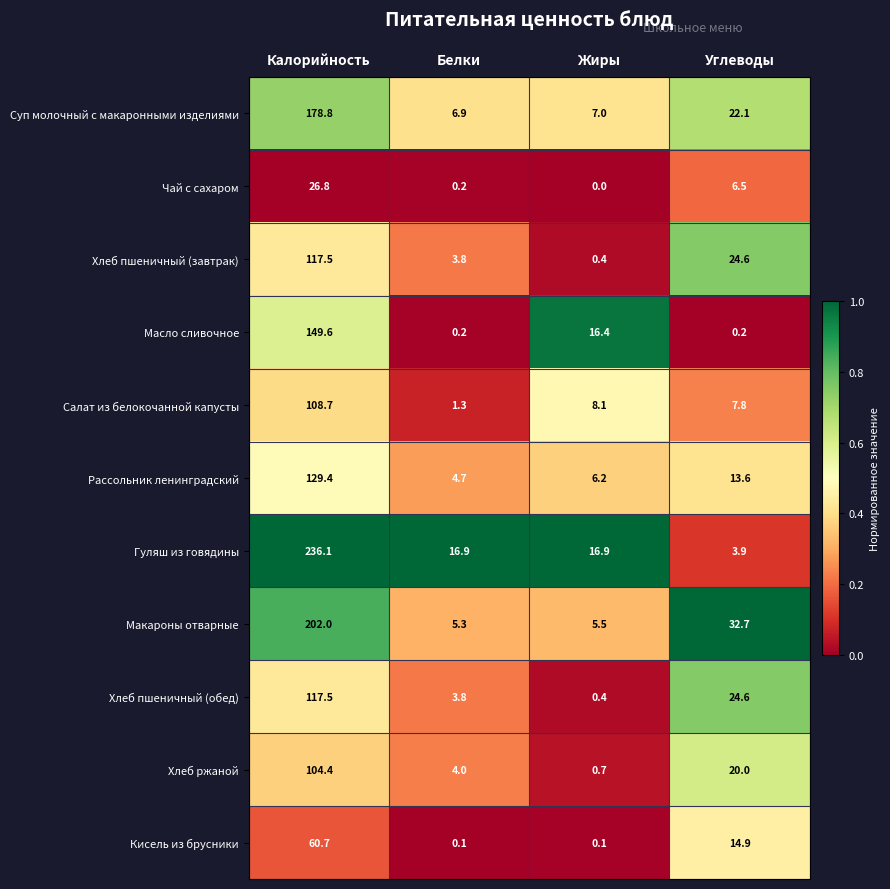

The Хлеб ржаной series shows 5.5 at Углеводы. True or false?

False